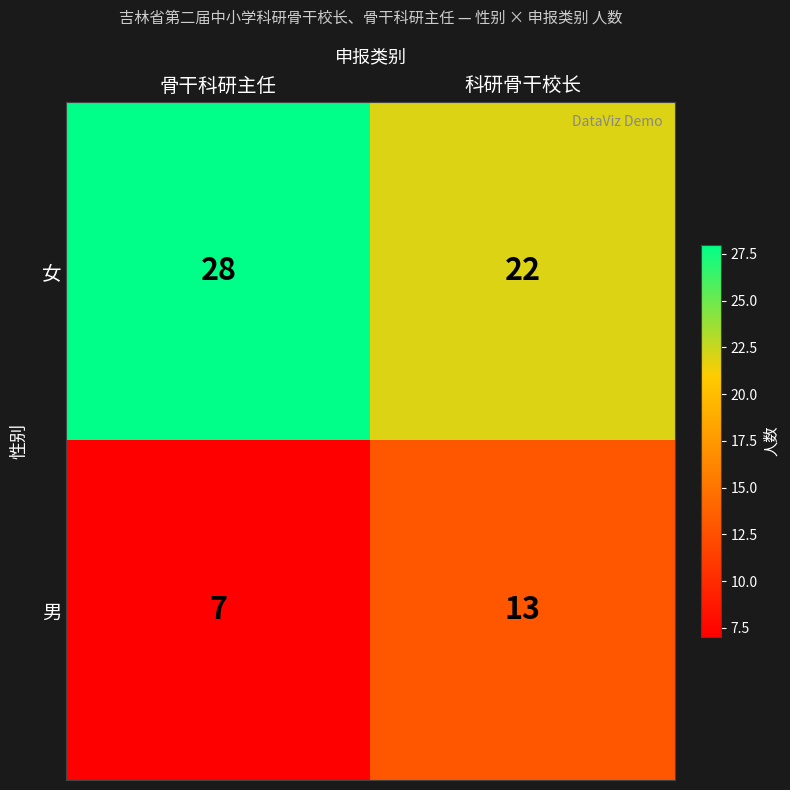

Rank the series by their average value, from lowest to highest.

男, 女